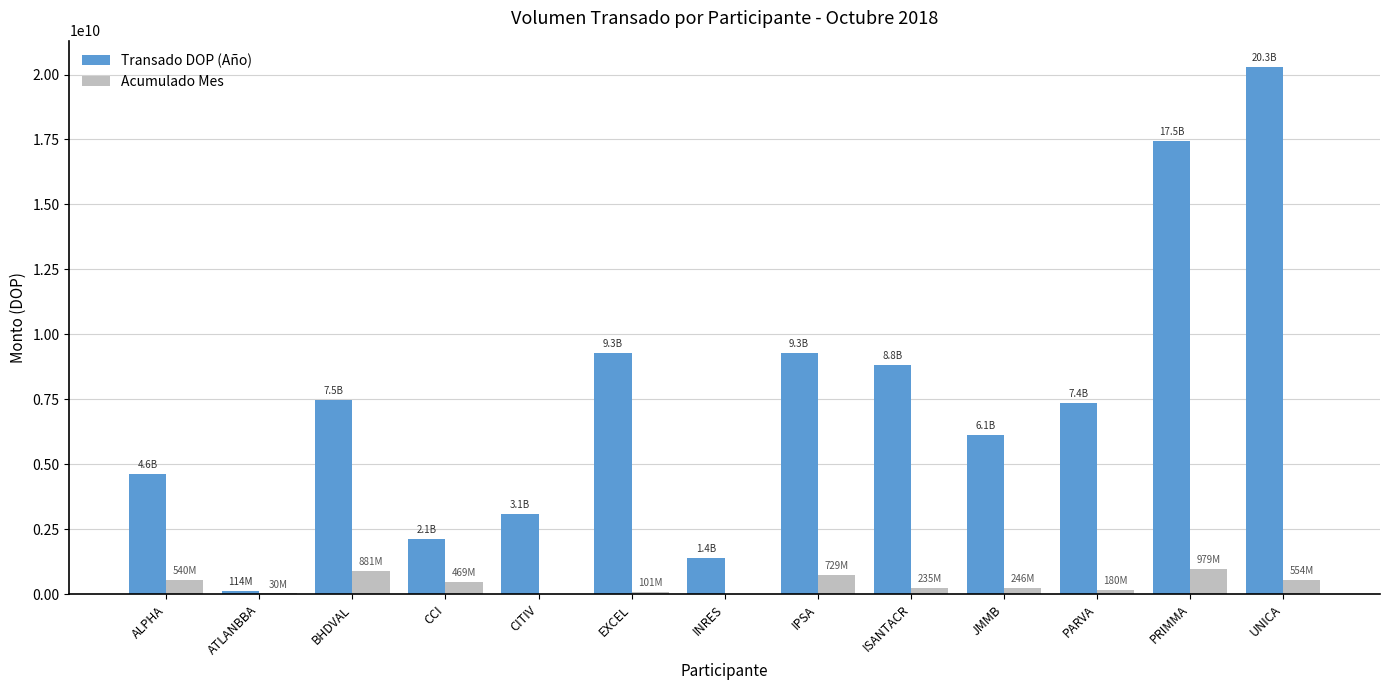

How many distinct data groups are displayed?

2